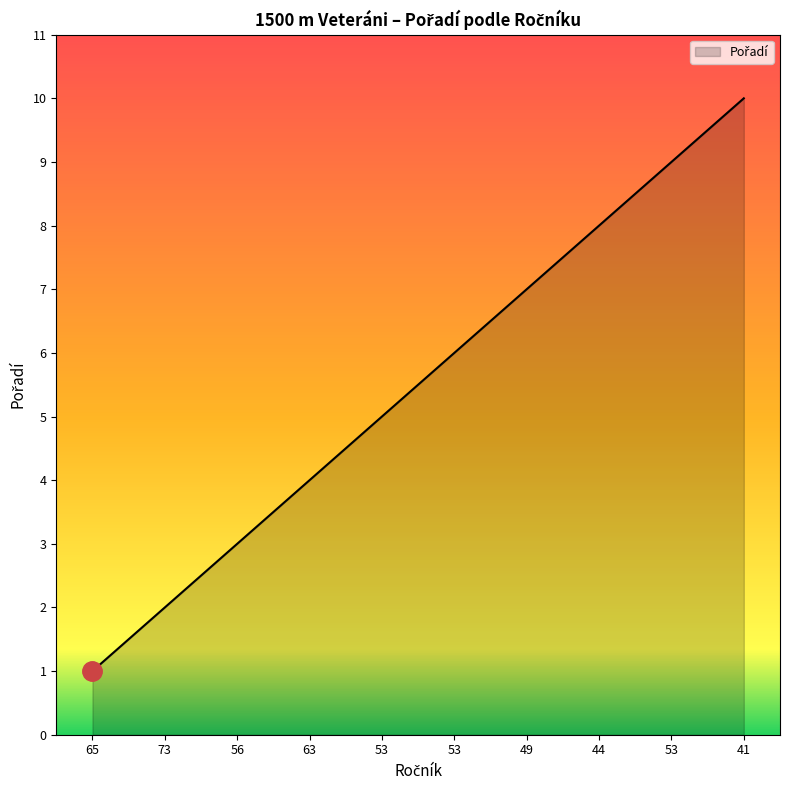

What is the greatest value displayed?

10